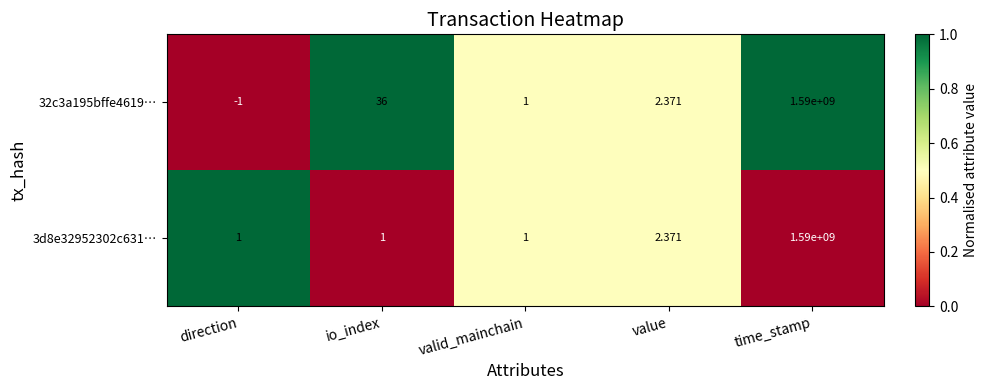

Where does the 32c3a195bffe4619… series first go above 2?

io_index